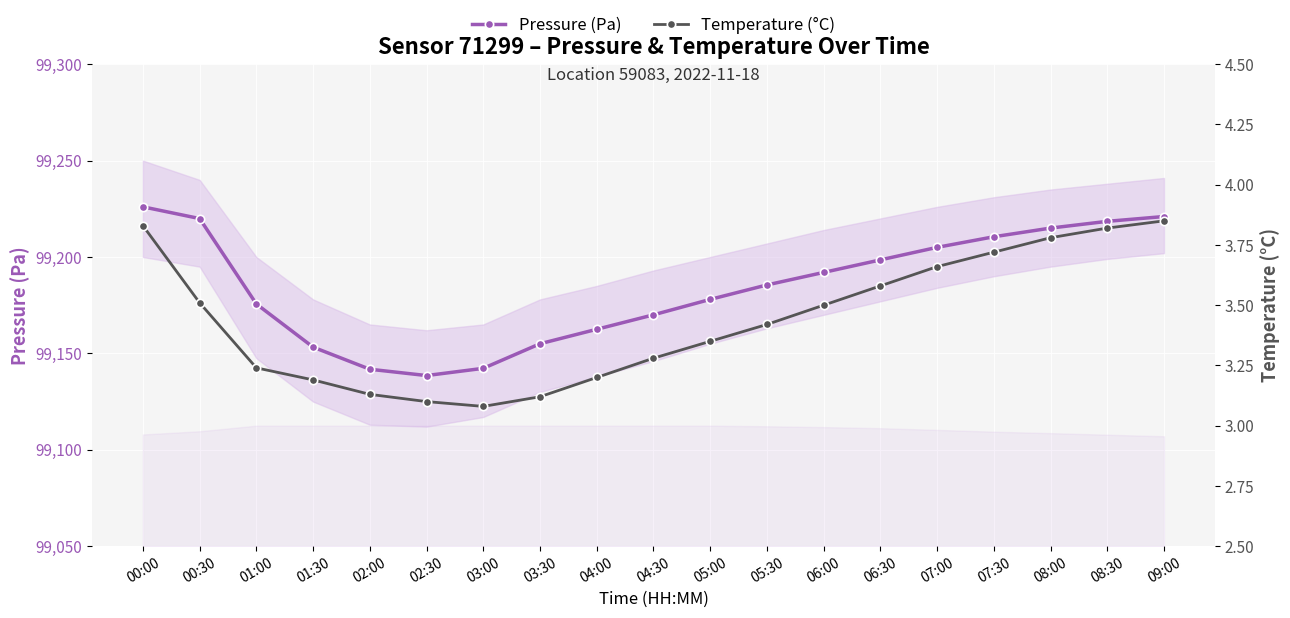

Which category has the lowest value in the Pressure (Pa) series?

02:30